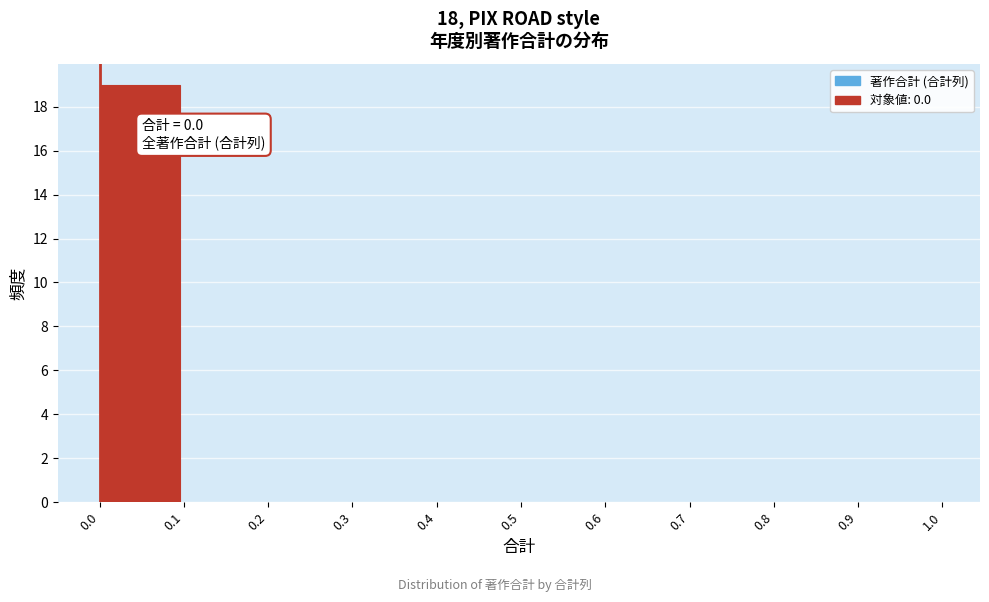

Over which range of the x-axis is the bar tallest?

0.0 to 0.1